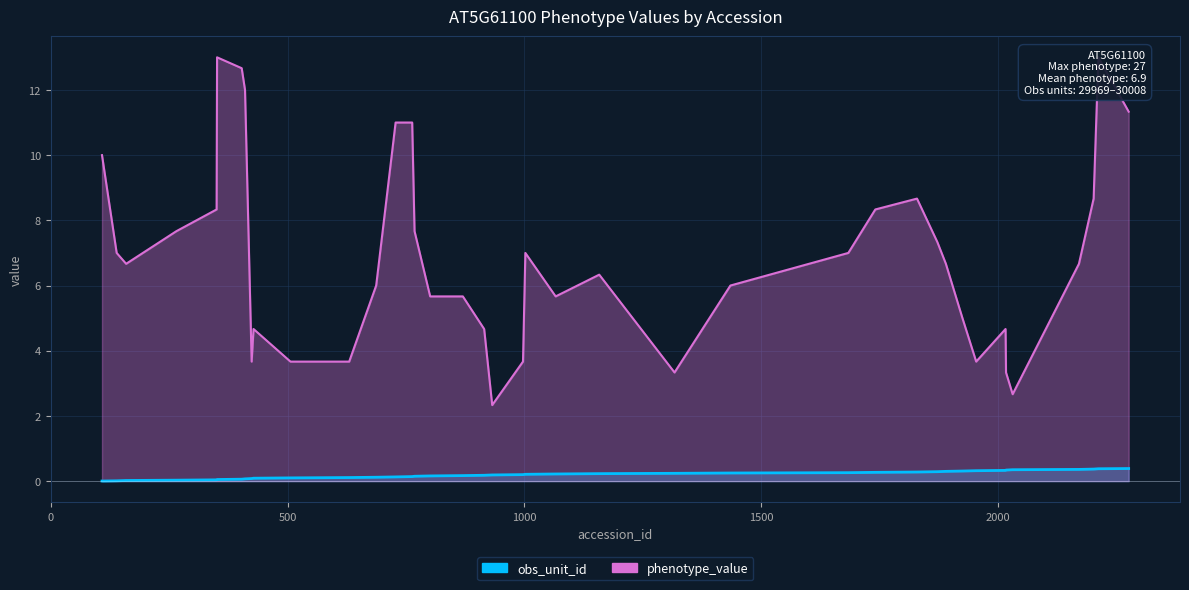

Reading left to right, what are all the values shown in this chart?

108=0.0	139=0.0	159=0.0	265=0.0	350=0.0	351=0.0	403=0.1	410=0.1	424=0.1	428=0.1	506=0.1	630=0.1	687=0.1	728=0.1	763=0.1	768=0.2	801=0.2	870=0.2	915=0.2	932=0.2	997=0.2	1002=0.2	1066=0.2	1158=0.2	1317=0.2	1435=0.3	1684=0.3	1741=0.3	1829=0.3	1872=0.3	1890=0.3	1925=0.3	1954=0.3	2016=0.3	2017=0.3	2031=0.4	2171=0.4	2202=0.4	2212=0.4	2276=0.4